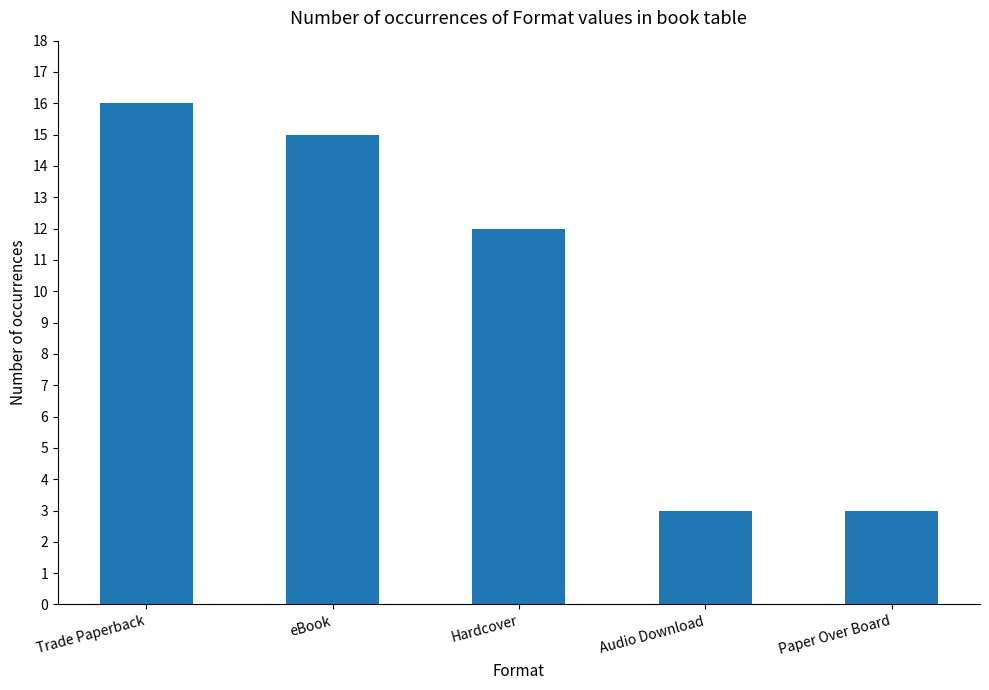

What is the label of the 2nd bar from the right?

Audio Download